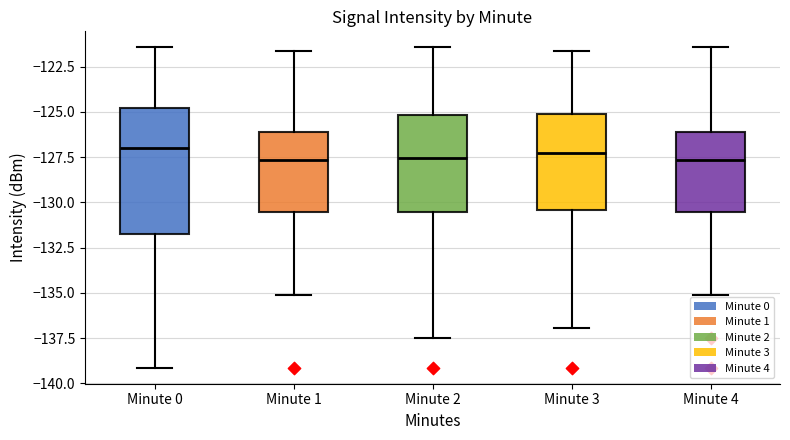

Reading left to right, transcribe this box plot: for each box, give where its median line is, the range the box spans, and where its two whiskers end, as read against the y-axis. The values are not printed on the chart, so give them approximately, as read against the axis.

Minute 0: median -127.0, box -131.5 to -125.0, whiskers -139.0 to -121.5
Minute 1: median -127.5, box -130.5 to -126.0, whiskers -135.0 to -121.5
Minute 2: median -127.5, box -130.5 to -125.0, whiskers -137.5 to -121.5
Minute 3: median -127.0, box -130.5 to -125.0, whiskers -137.0 to -121.5
Minute 4: median -127.5, box -130.5 to -126.0, whiskers -135.0 to -121.5